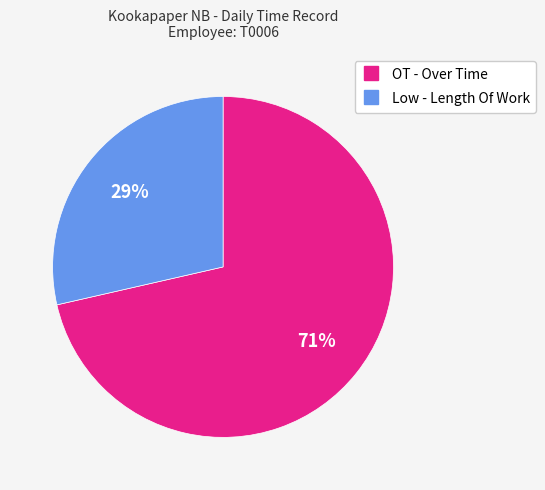

What percentage is the OT - Over Time slice, to the nearest percent?

71%